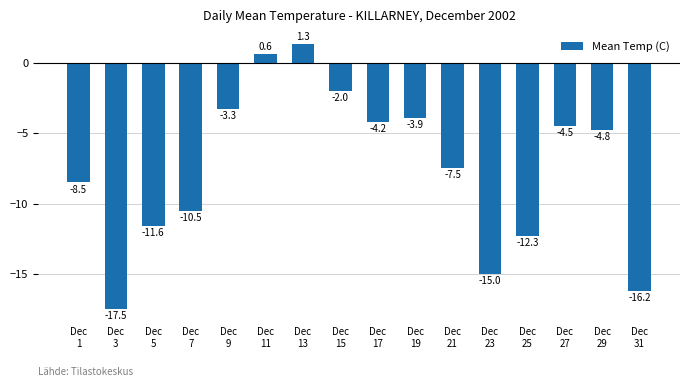

Count the number of categories in the chart.

16